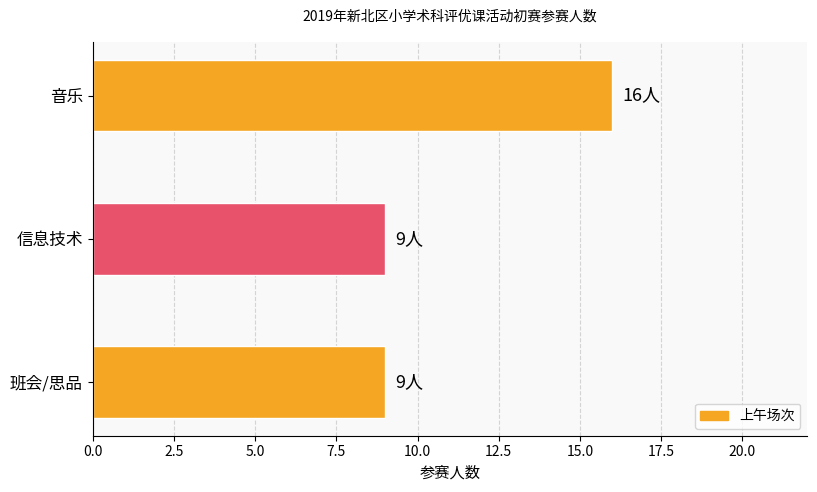

True or false: the data shows 29 at 音乐.

False